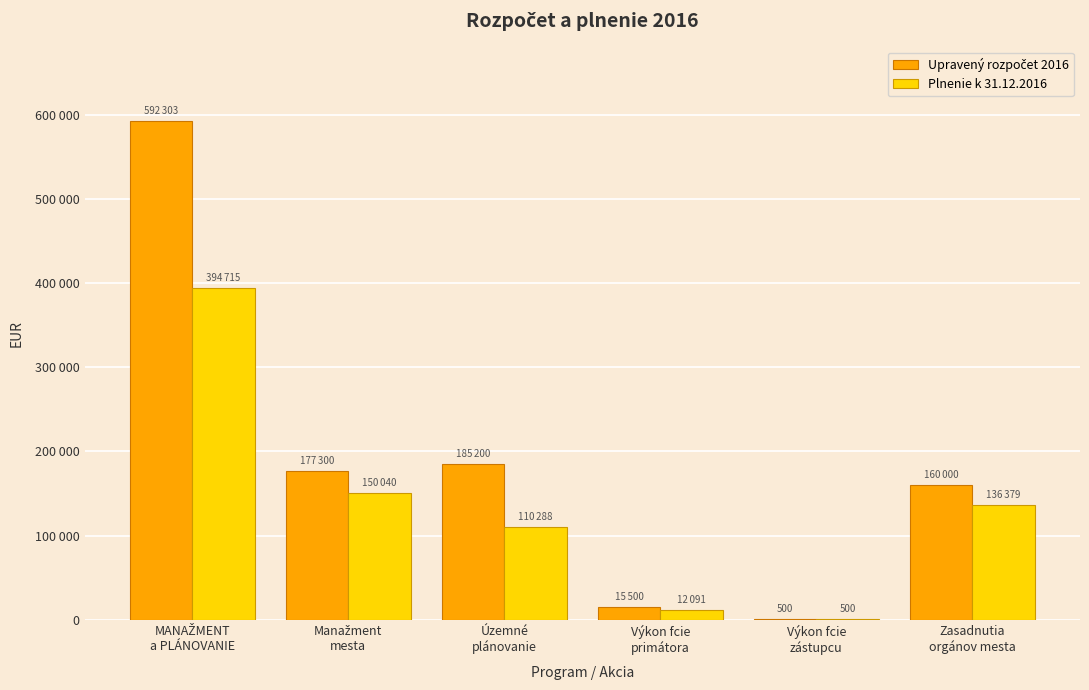

Are the bars horizontal?

No